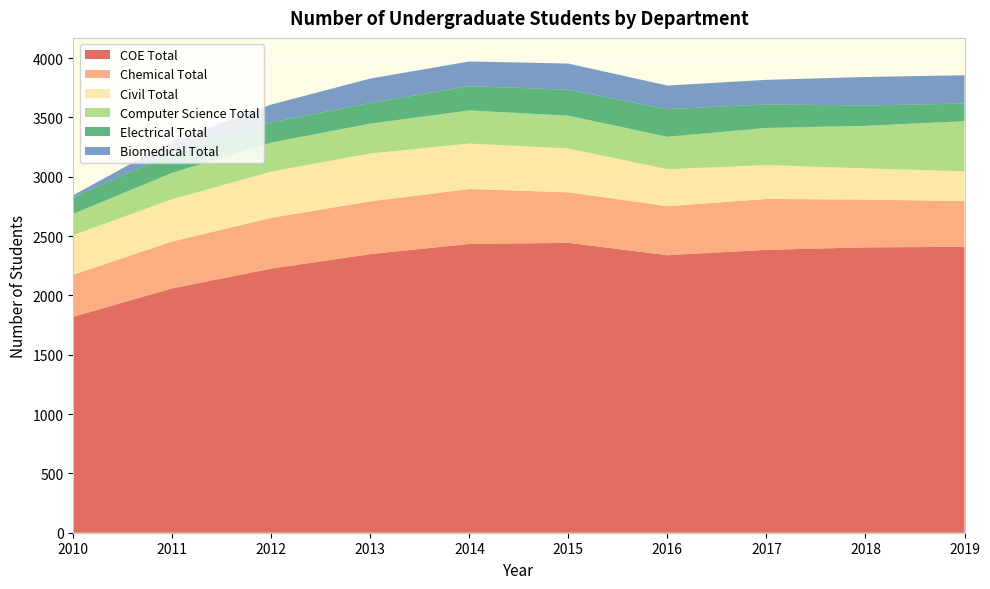

Reading left to right, list all the values displayed in this chart.

COE Total: 1820	2060	2226	2348	2434	2443	2339	2384	2405	2410
Chemical Total: 355	395	428	445	463	426	413	429	403	385
Civil Total: 334	356	390	404	383	370	312	286	263	251
Computer Science Total: 179	223	245	251	279	276	273	313	358	423
Electrical Total: 139	163	169	174	205	219	233	198	172	148
Biomedical Total: 18	104	151	206	208	220	199	207	240	239